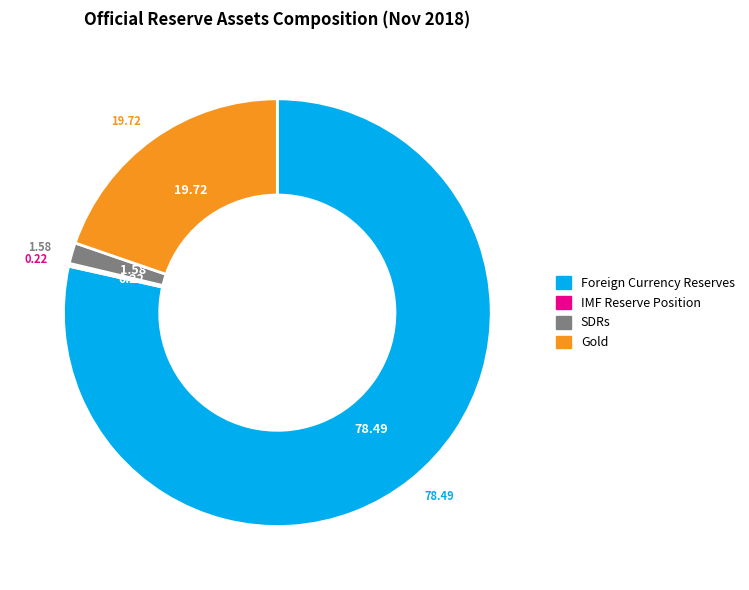

Does Foreign Currency Reserves represent more than half of the total?

Yes